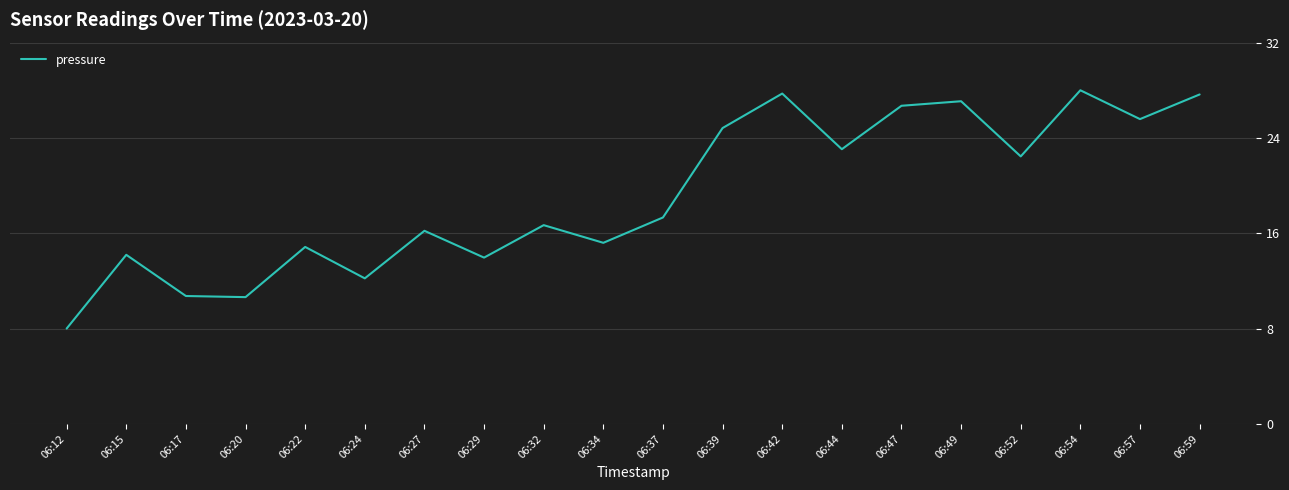

What is the average value?

19.2